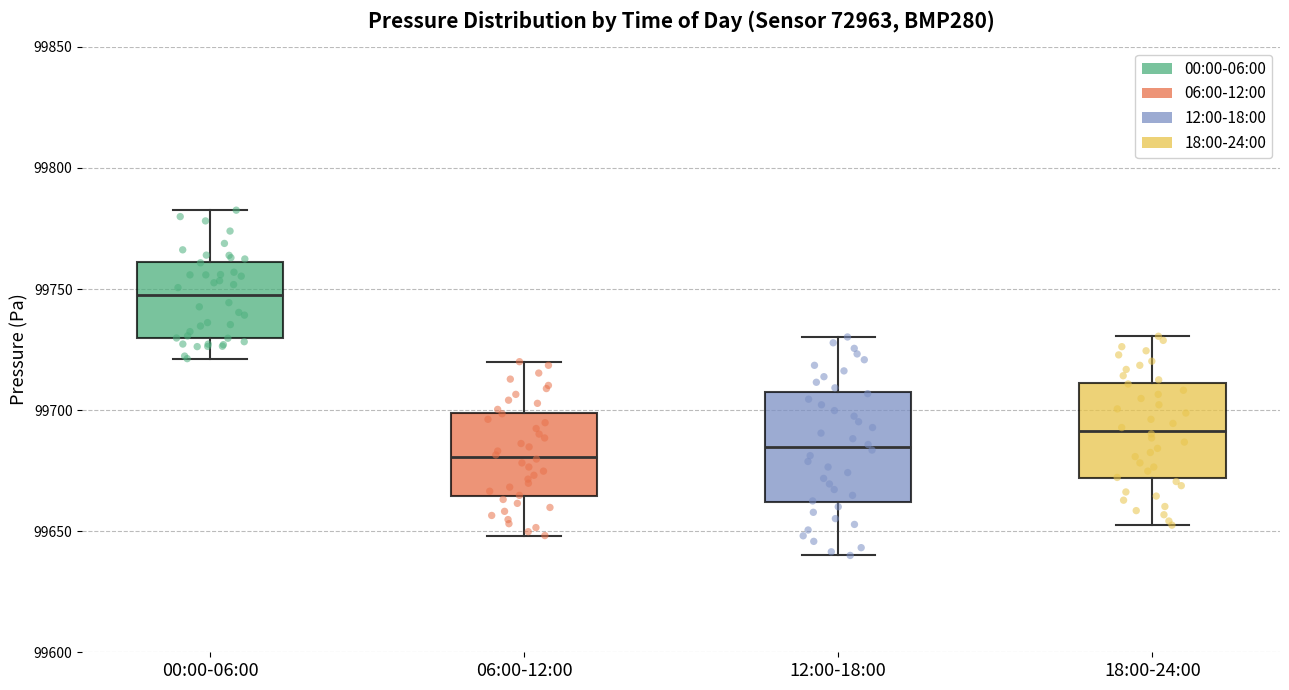

Where does the upper whisker of the box for 18:00-24:00 end on the y-axis? The values are not printed on the chart, so give them approximately, as read against the axis.

99730